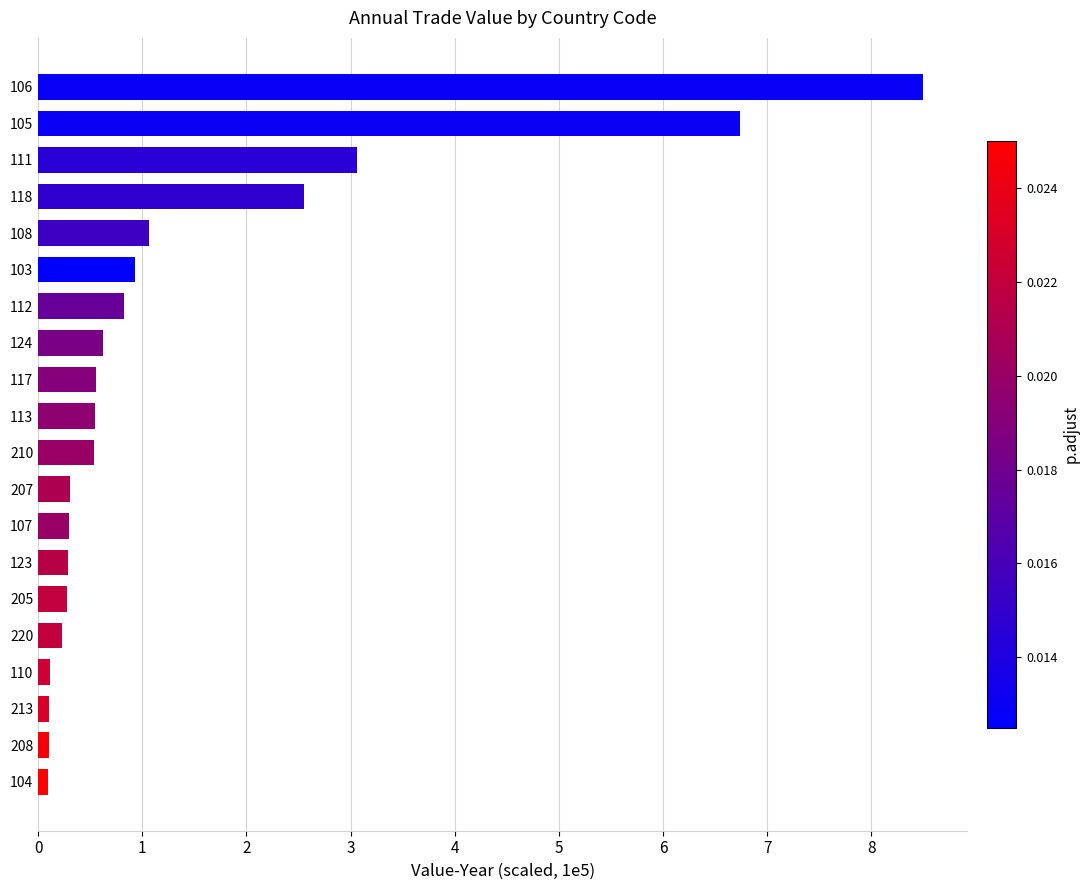

The chart shows a value of 0.9 at 103. True or false?

True